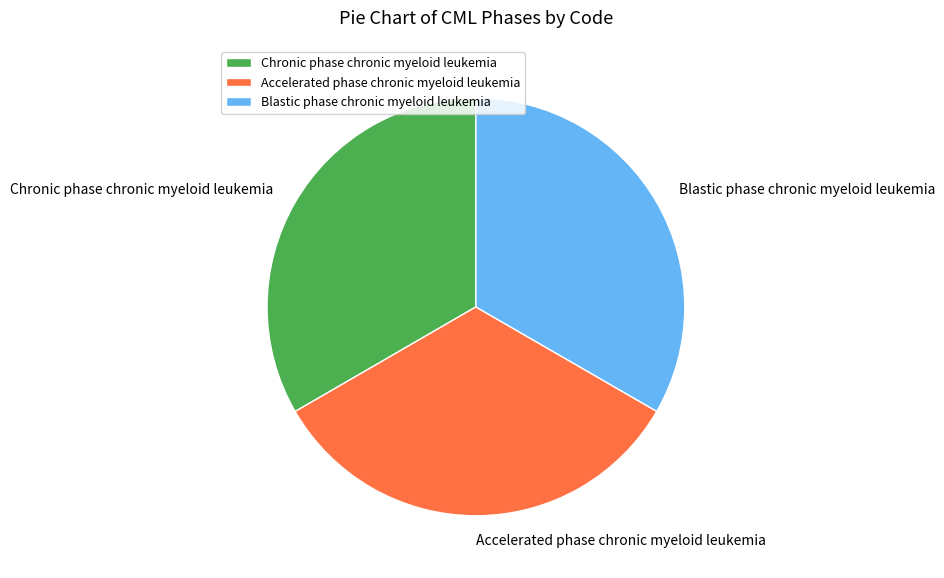

The Blastic phase chronic myeloid leukemia slice represents 33% of the pie. True or false?

True